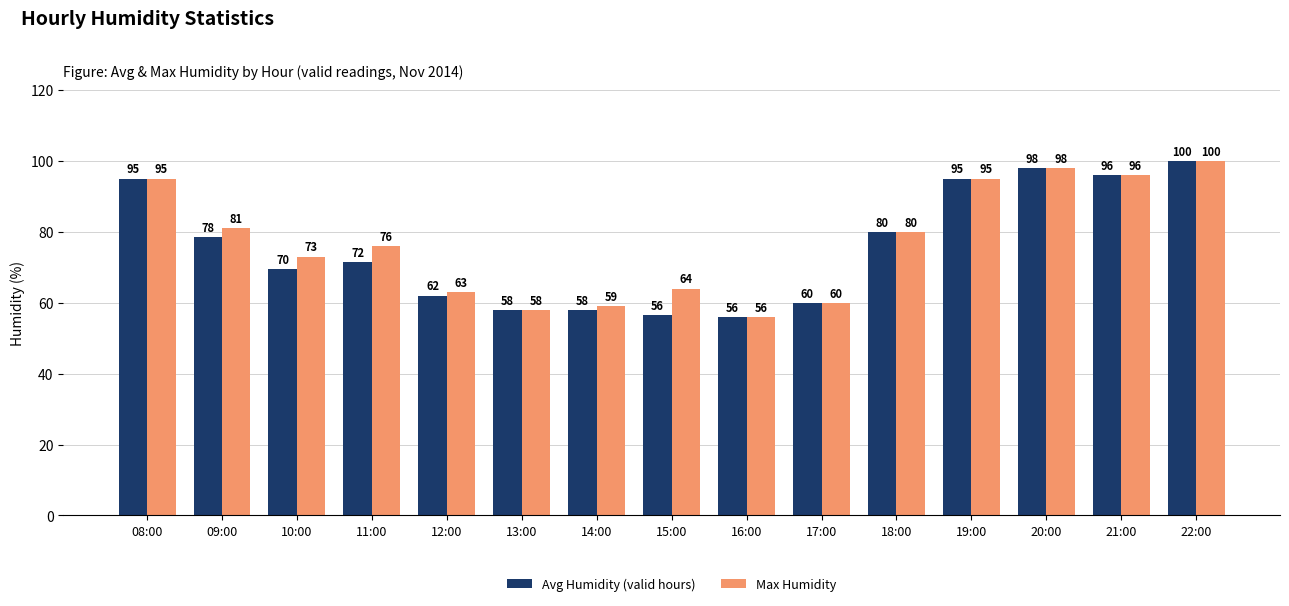

The Avg Humidity (valid hours) series shows 79.1 at 14:00. True or false?

False